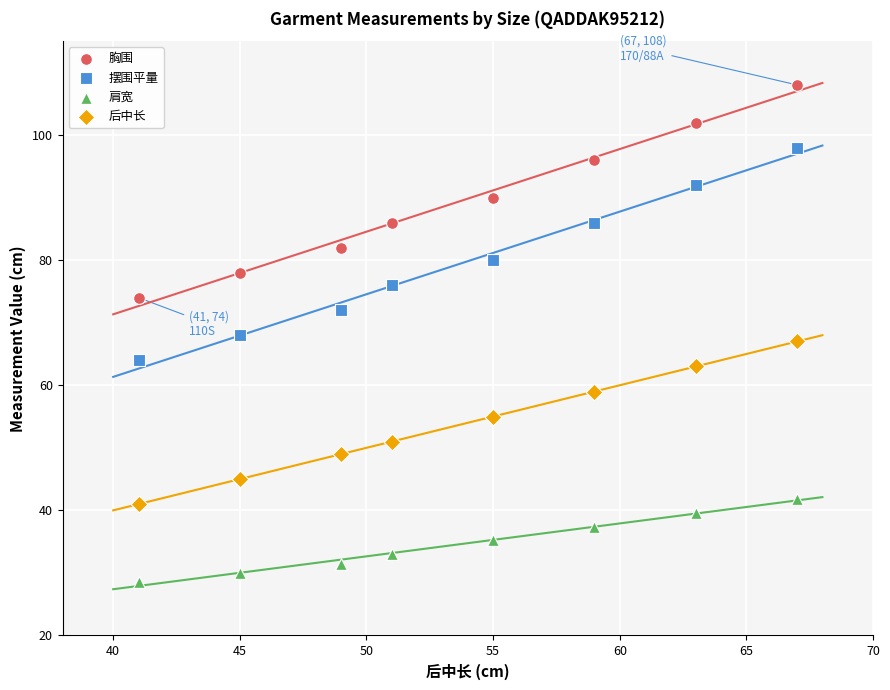

Which series contains the lowest Y value?

肩宽